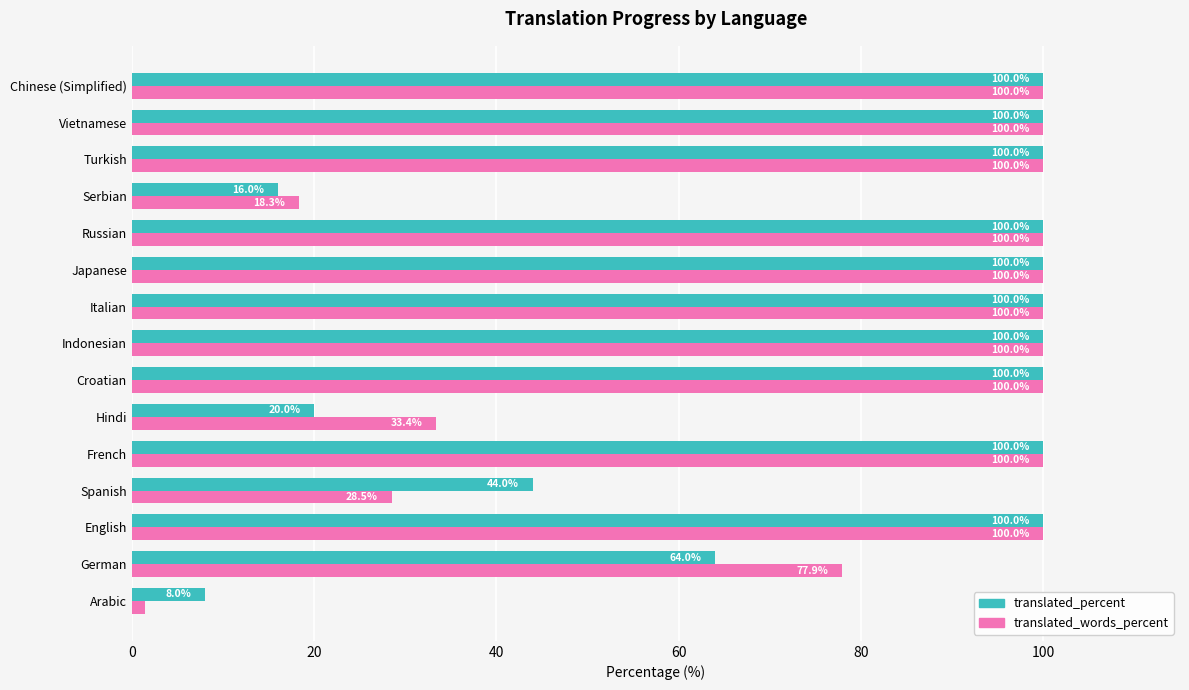

What is the total value across all series at German?

141.9